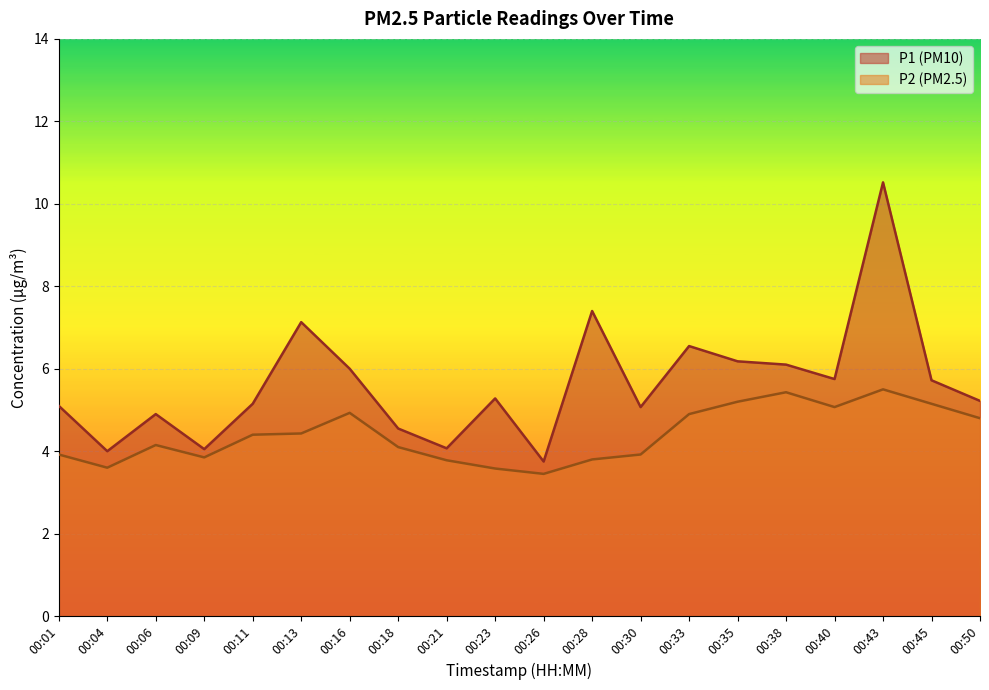

At which label is P2 closest to 4?

00:01